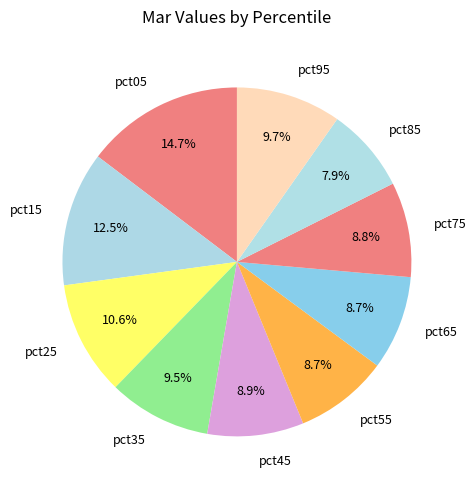

How many segments does this pie chart have?

10